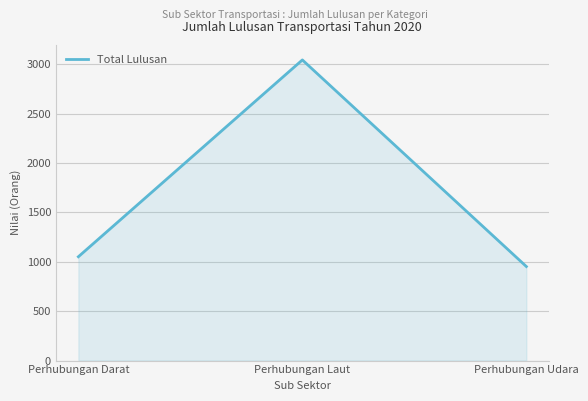

The value at Perhubungan Laut is 3043. True or false?

True